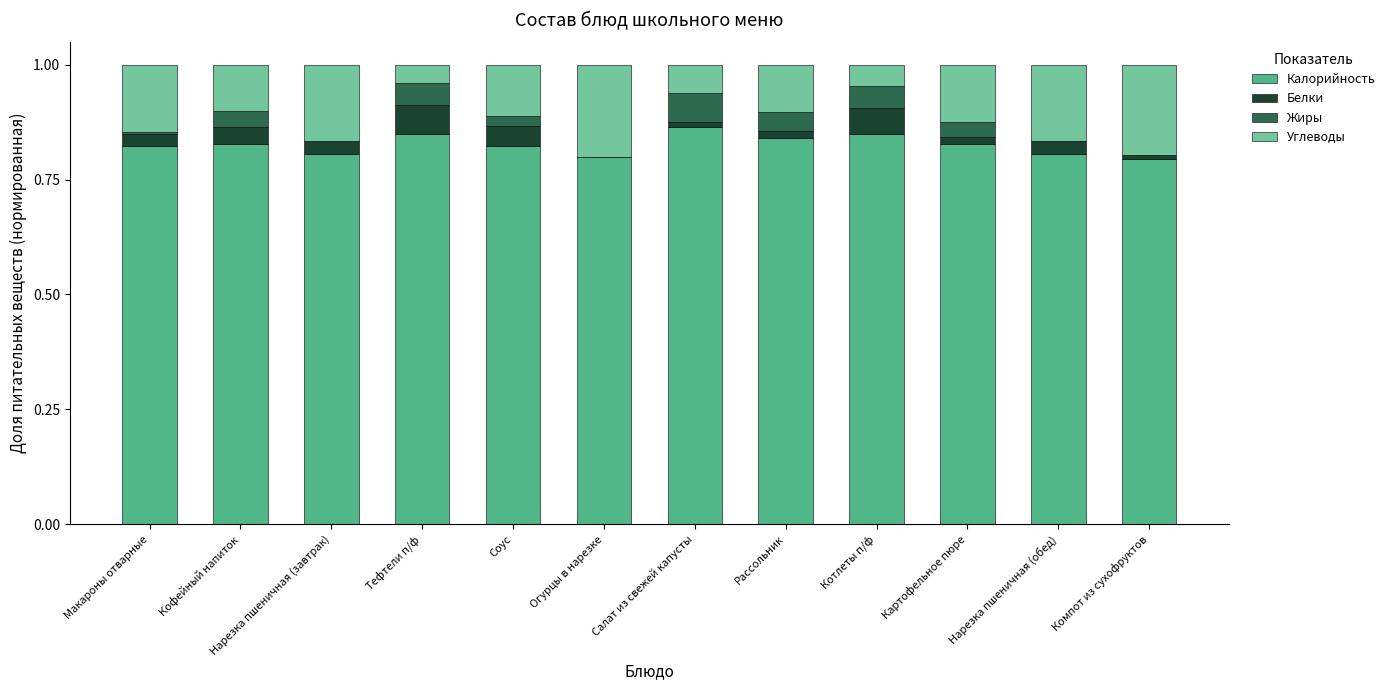

The value of Калорийность at Огурцы в нарезке is 0.3. True or false?

False